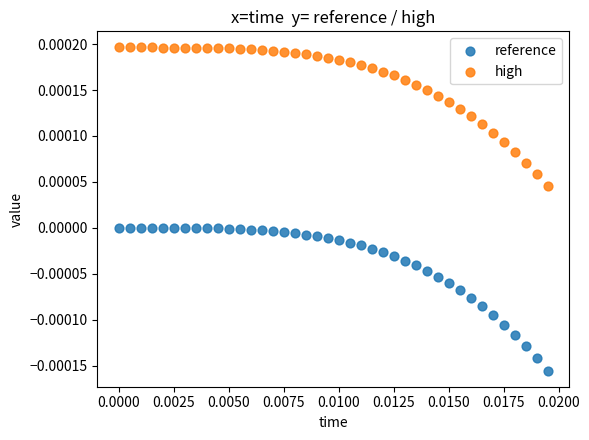

Which series contains the lowest Y value?

reference